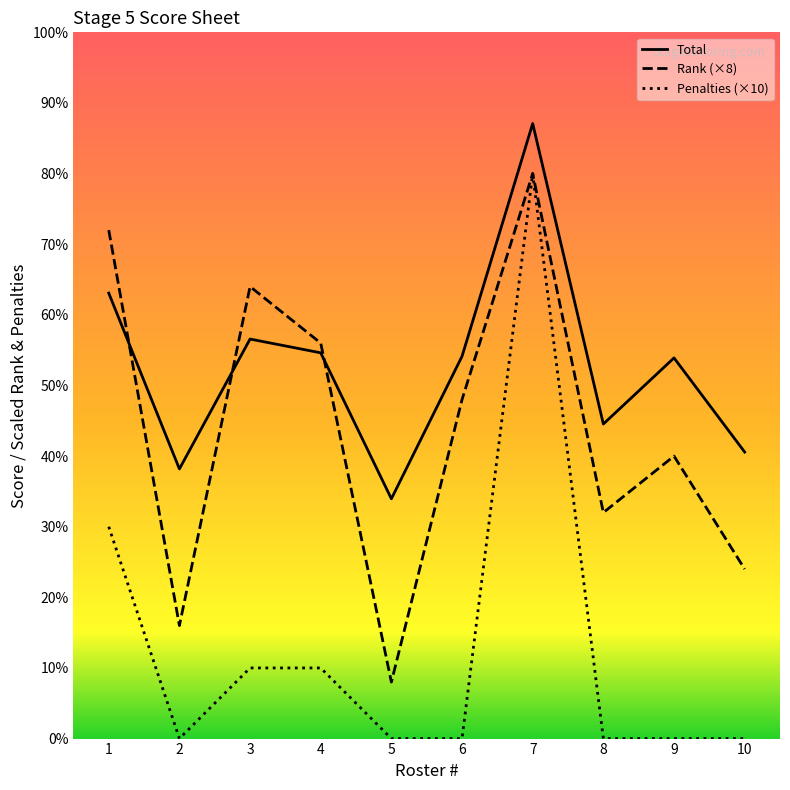

How many distinct data groups are displayed?

3